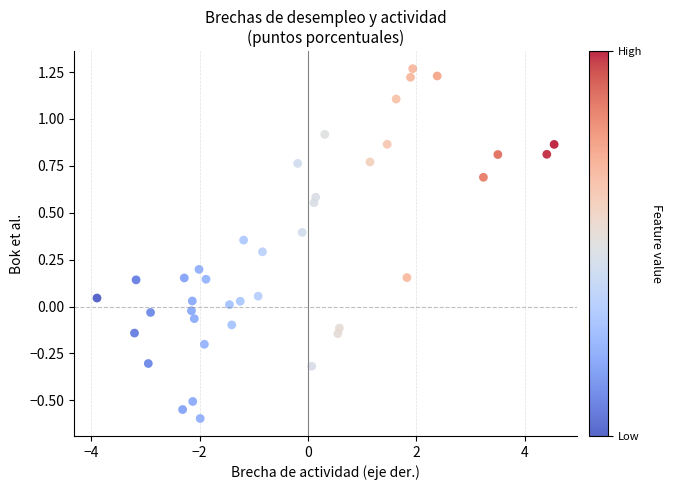

What is the range of X values (max minus min)?

8.4